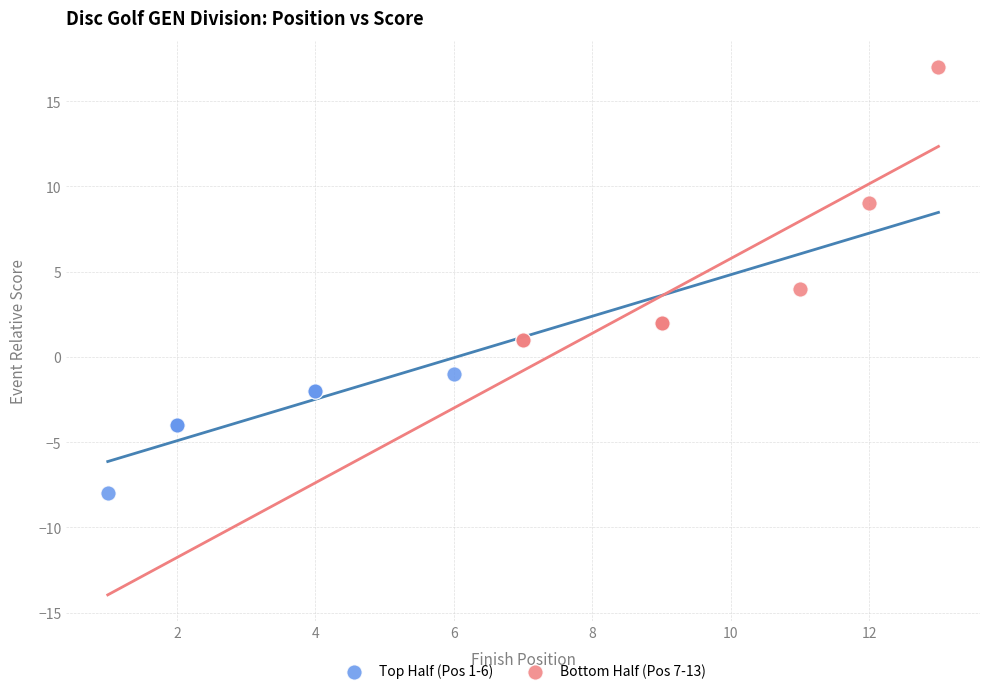

Which series contains the highest Y value?

Bottom Half (Pos 7-13)